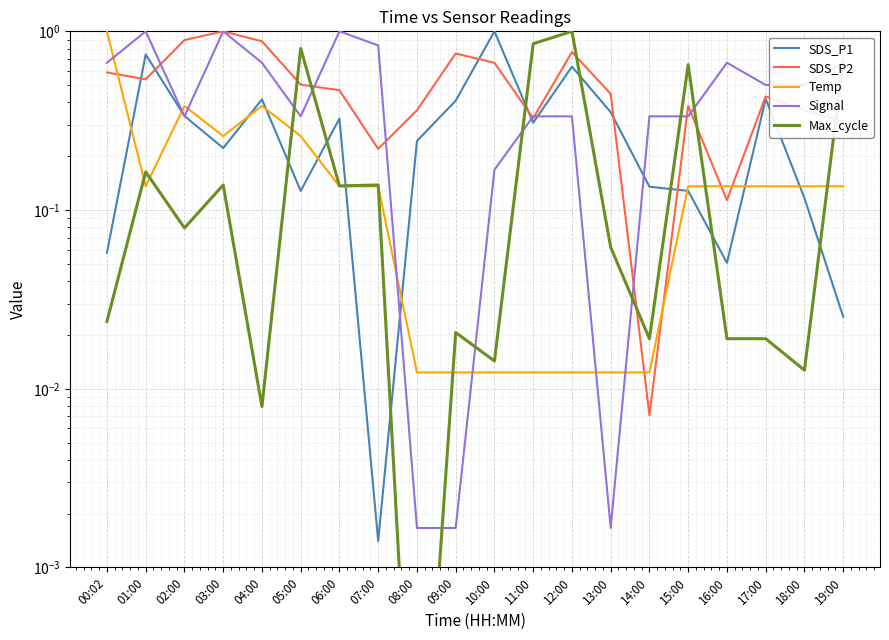

Between 19:00 and 18:00, which is larger?

18:00